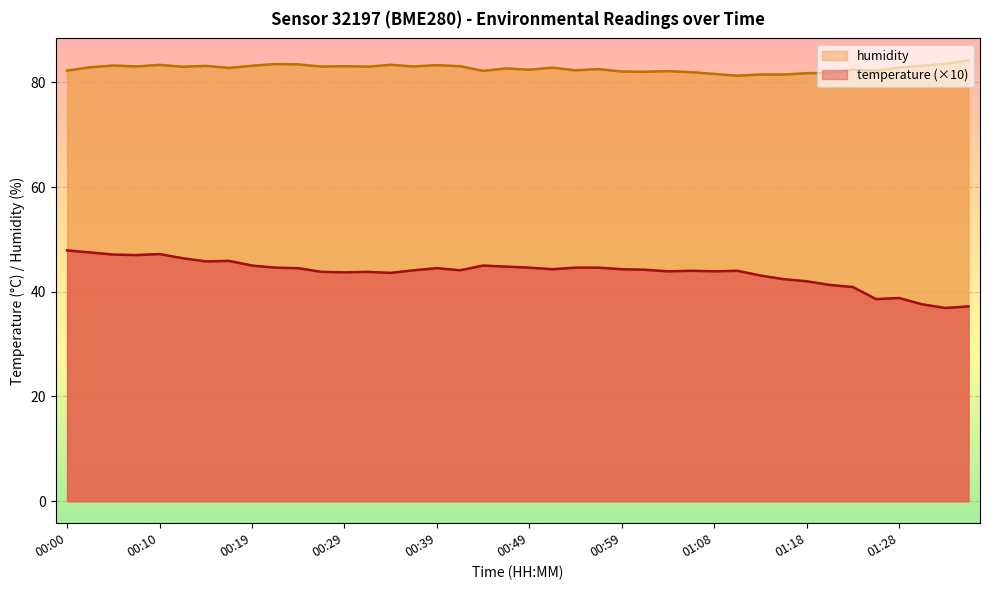

How many interior local peaks does the temperature series have?

8